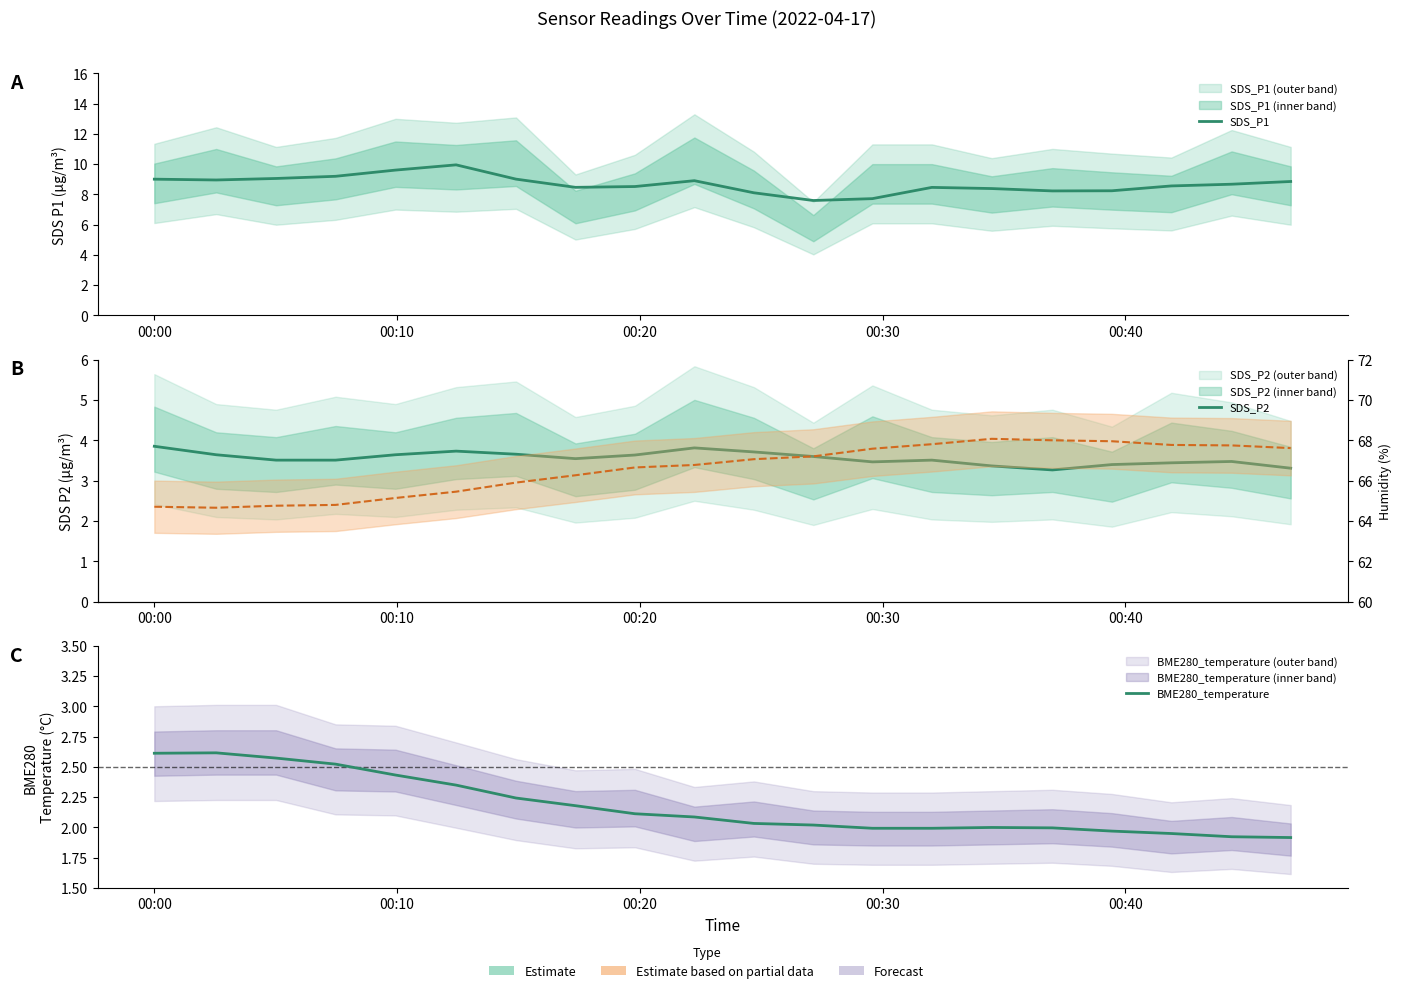

What is the average value of the SDS_P1 series?

8.7